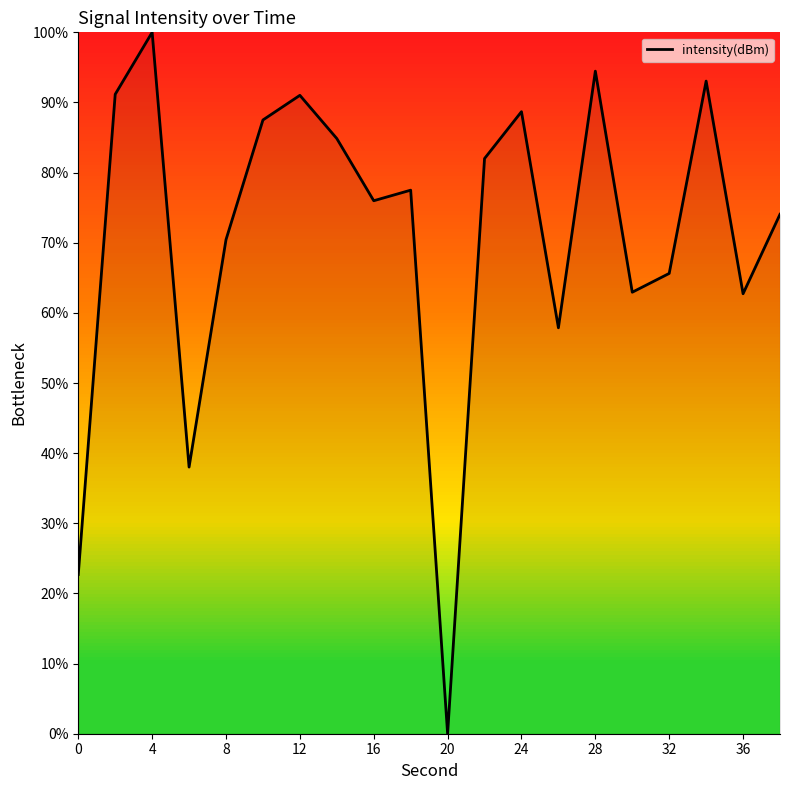

What is the difference between the maximum and minimum values?

100.0